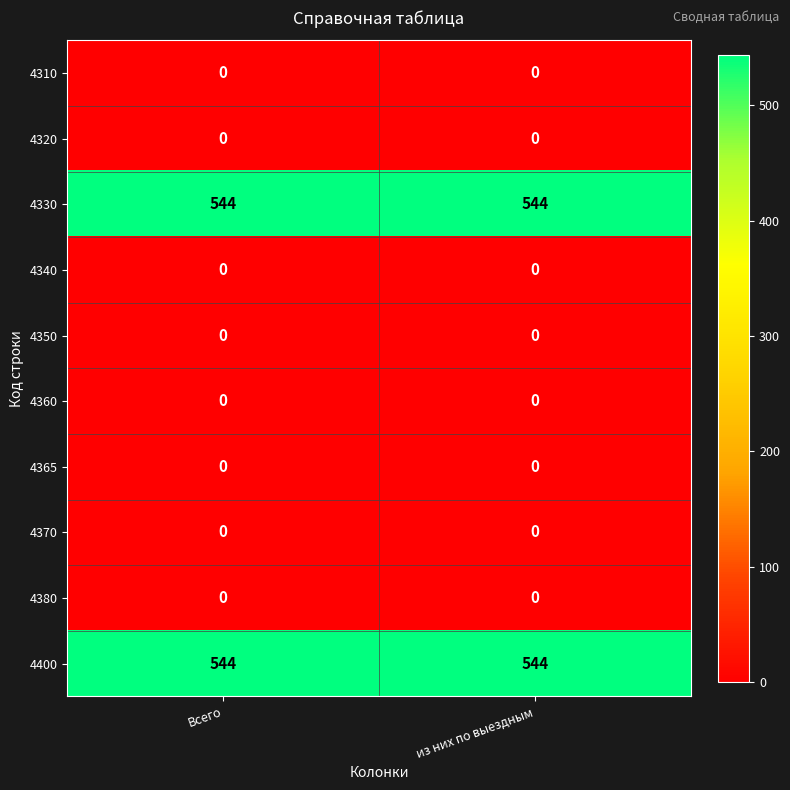

What is the maximum value shown in the chart?

544